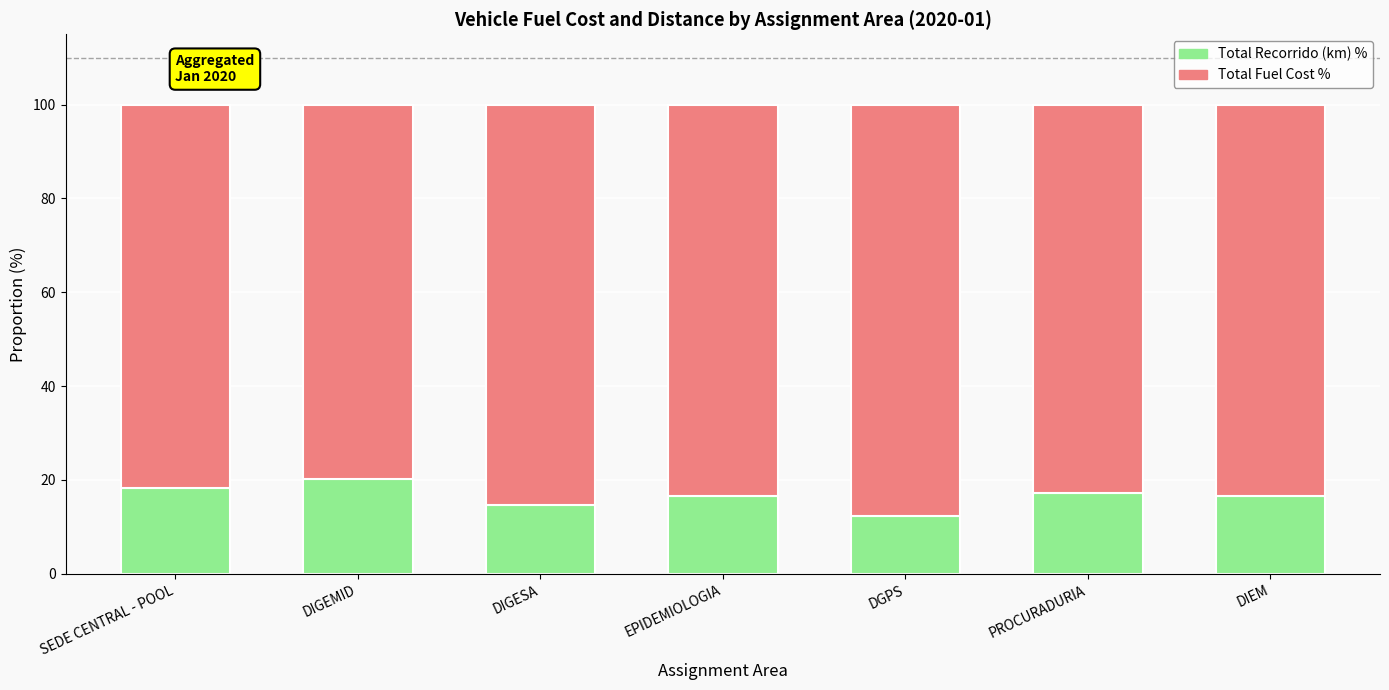

What is the total value across all series at DIGEMID?

100.0